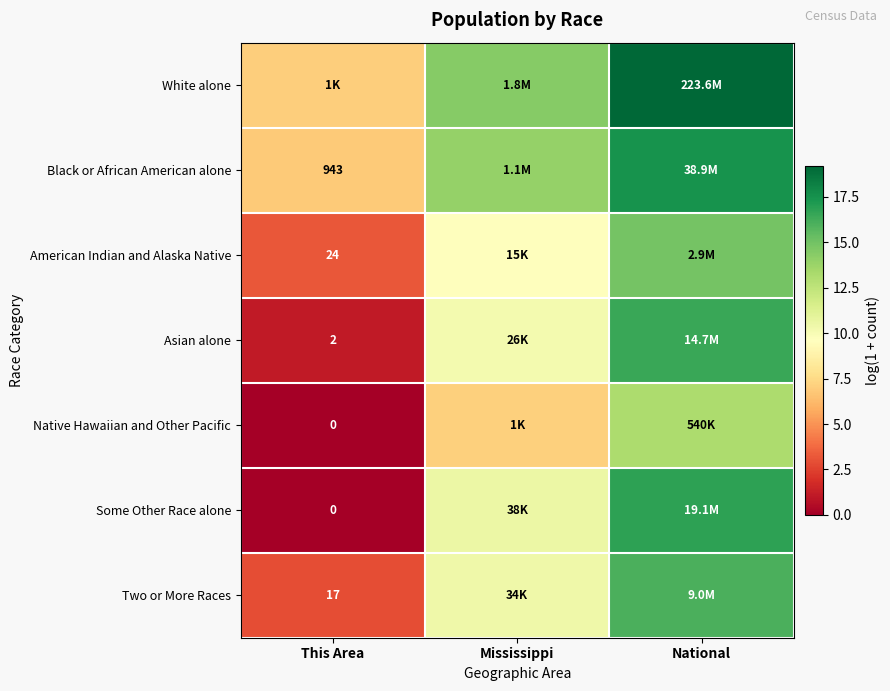

The value of American Indian and Alaska Native at Mississippi is 9.6. True or false?

True